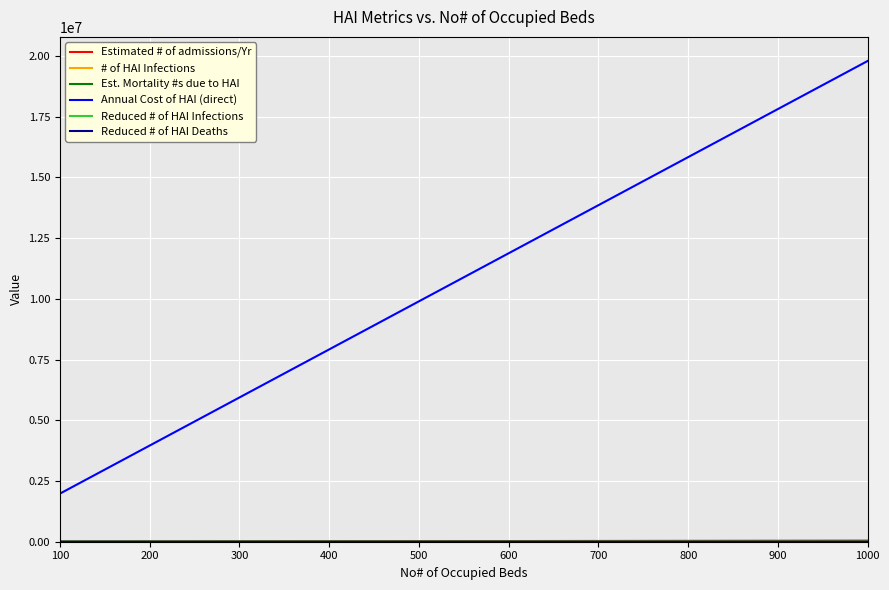

What is the greatest value displayed?

19800000